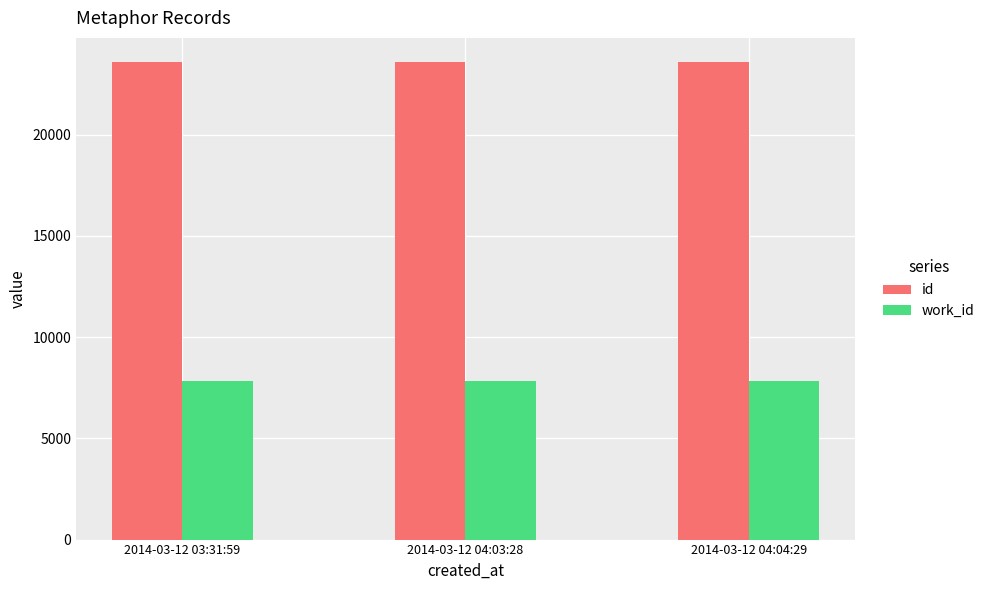

Where is id nearest to the value 23590?

2014-03-12 04:03:28